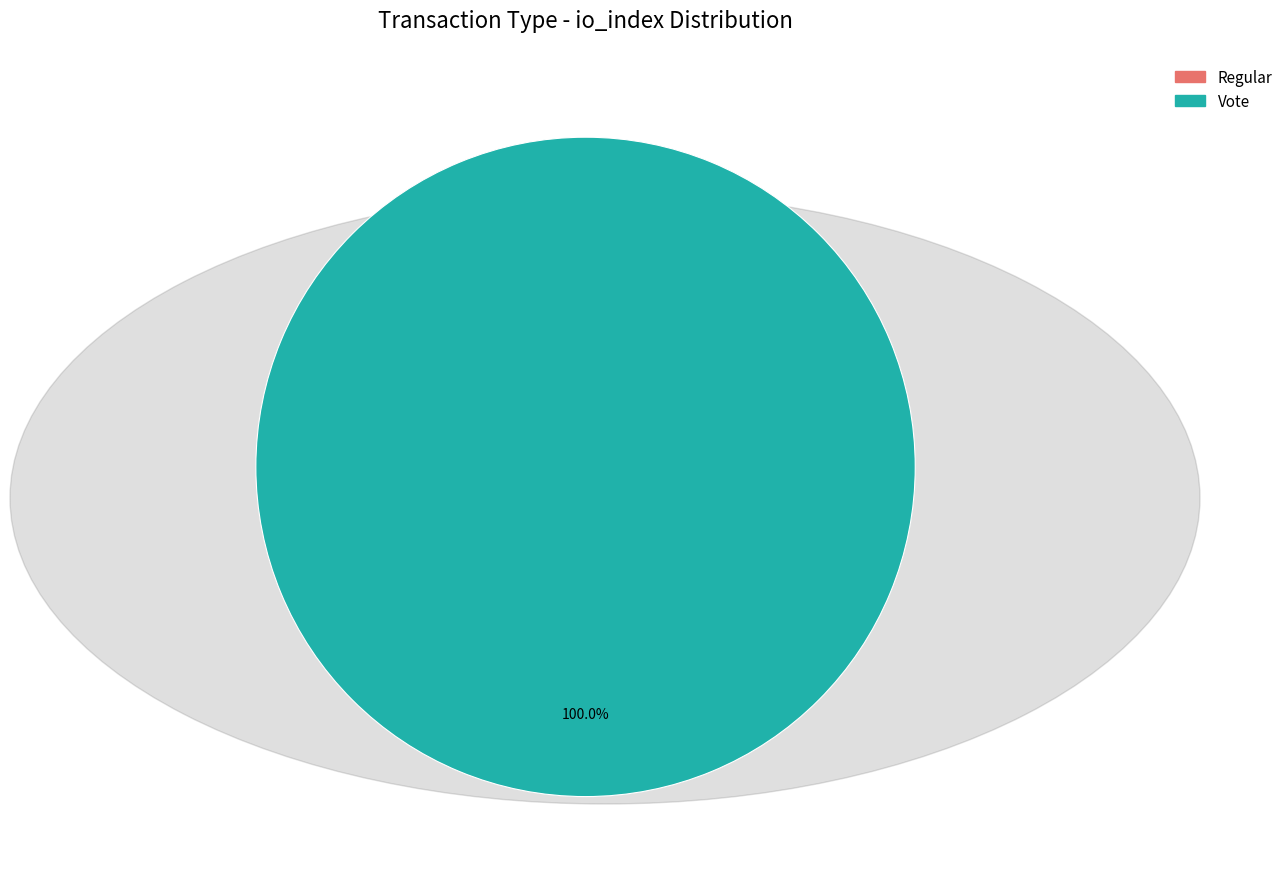

Between Regular (io_index=0) and Vote (io_index=2), which is larger?

Vote (io_index=2)